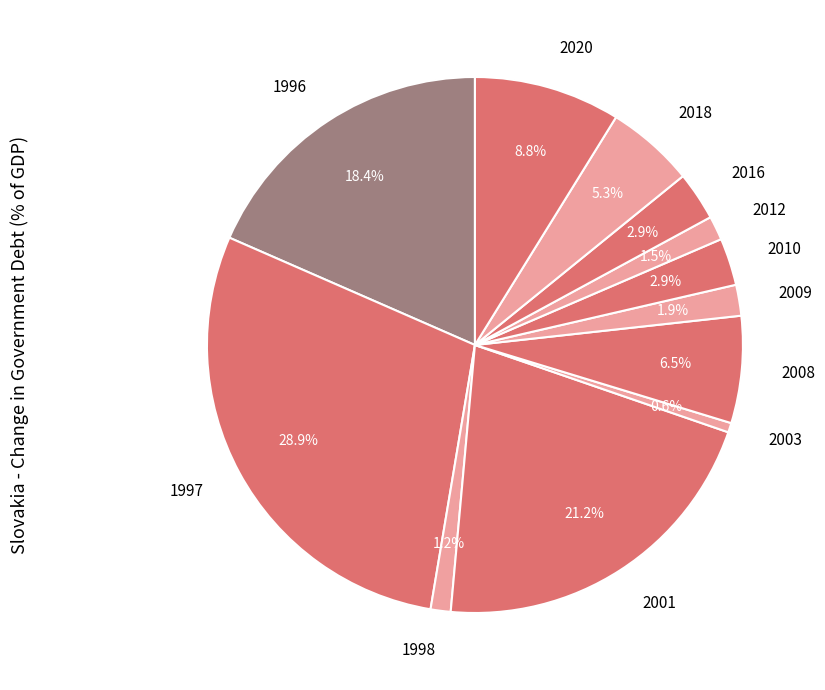

Is 2016 the majority of the pie?

No